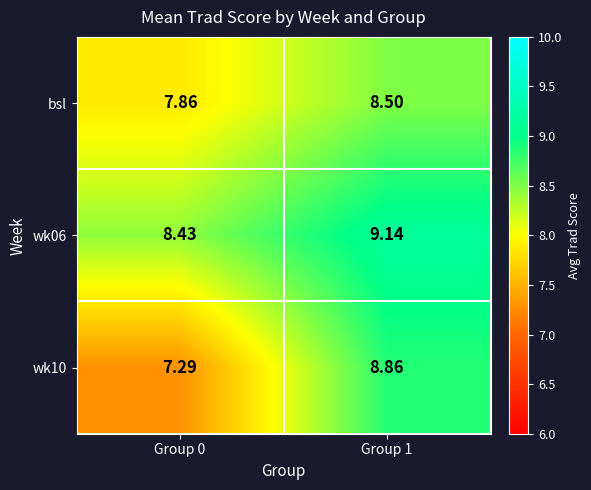

Which series changed the most between Group 0 and Group 1?

wk10